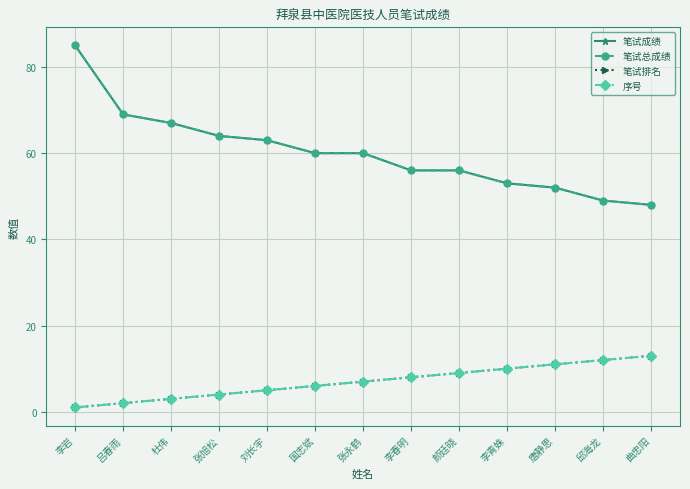

At which category is the sum across all series the highest?

李岩